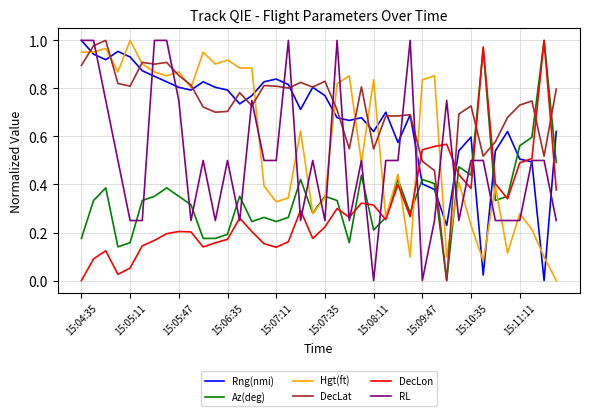

What are all the series names shown in the legend?

Rng(nmi), Az(deg), Hgt(ft), DecLat, DecLon, RL